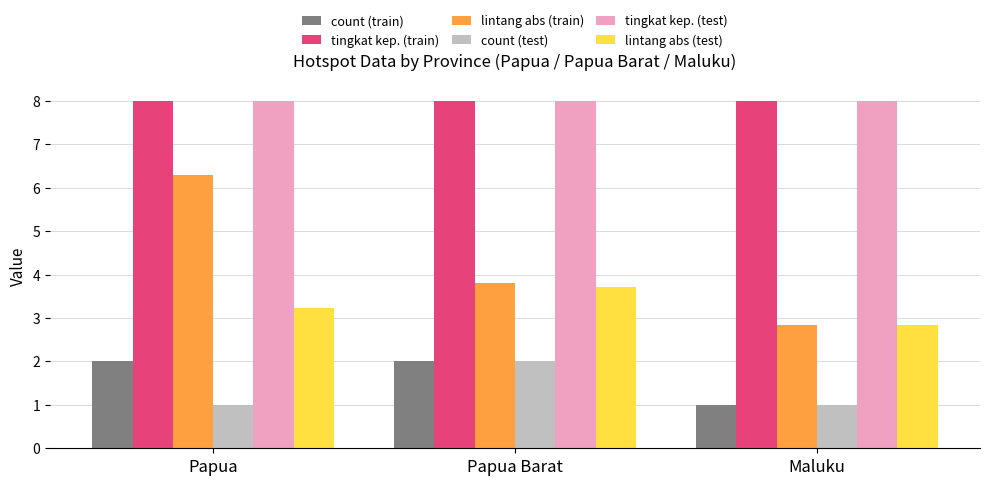

What value does the tingkat kep. (test) series have at Maluku?

8.0